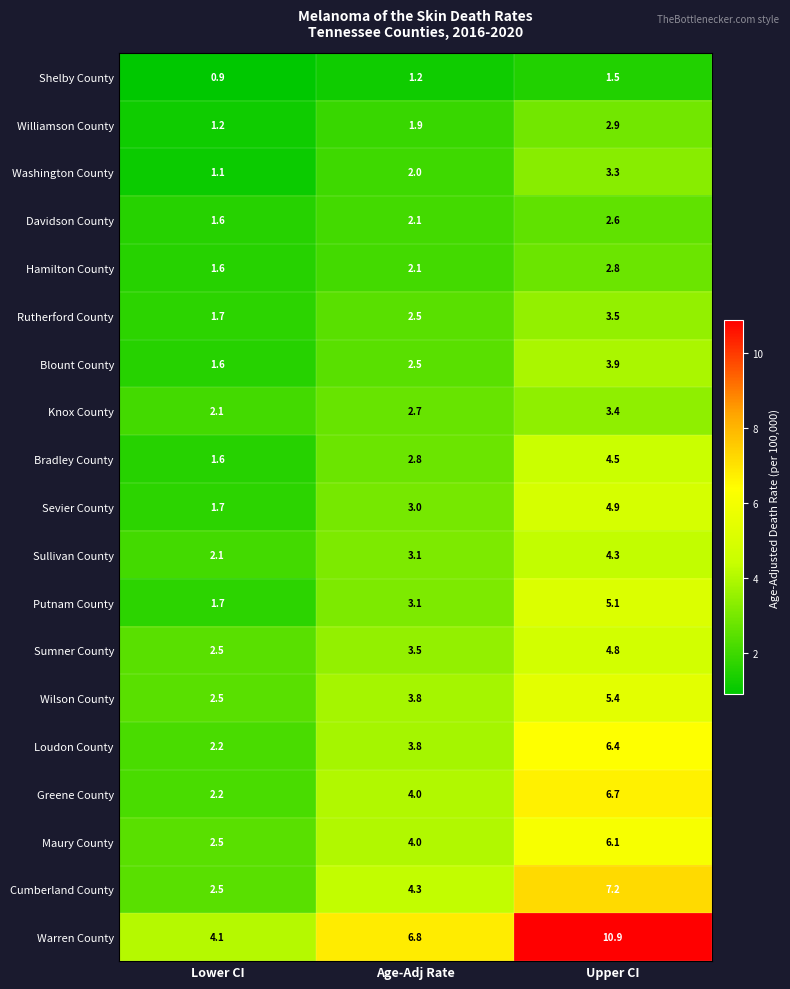

List the labels in order of Warren County value, smallest first.

Lower CI, Age-Adj Rate, Upper CI